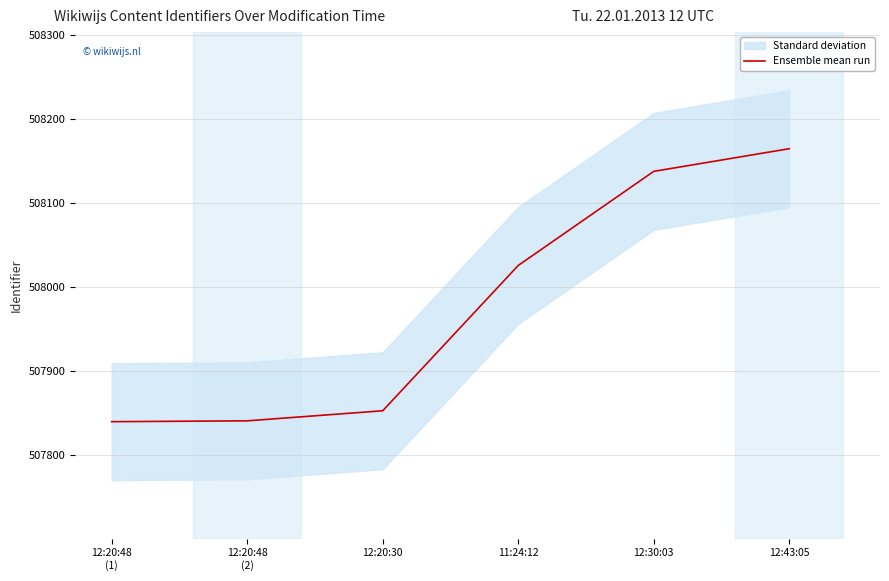

Rank the categories by value from lowest to highest.

12:20:48
(1), 12:20:48
(2), 12:20:30, 11:24:12, 12:30:03, 12:43:05